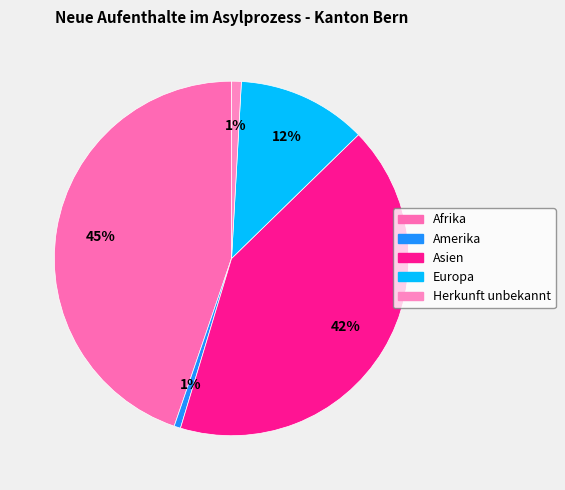

Is it true that Afrika is 38% of the pie?

False